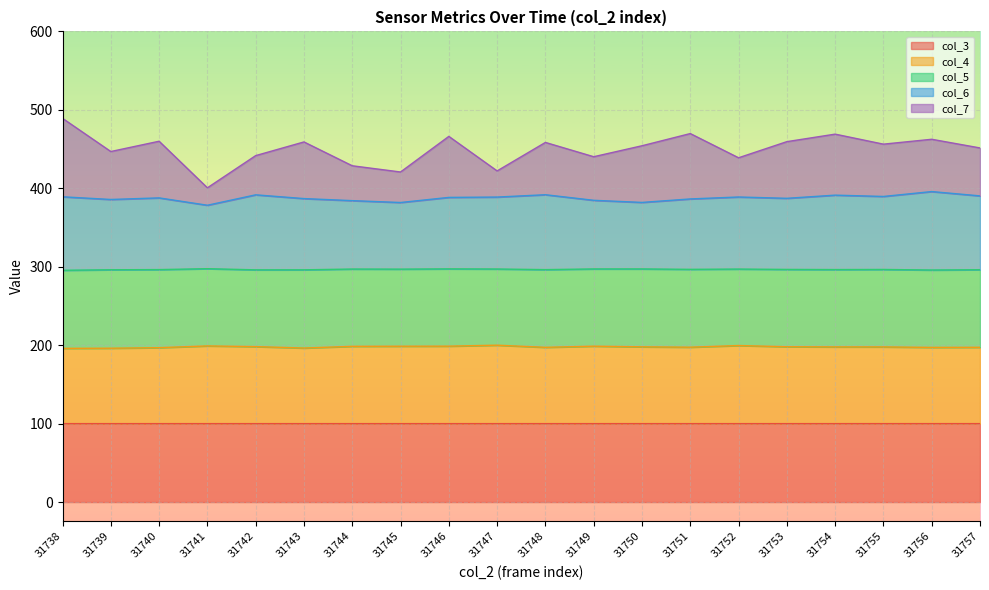

Rank the categories by col_7 value from highest to lowest.

31738, 31751, 31754, 31746, 31756, 31740, 31753, 31743, 31748, 31755, 31750, 31757, 31739, 31742, 31749, 31752, 31744, 31747, 31745, 31741